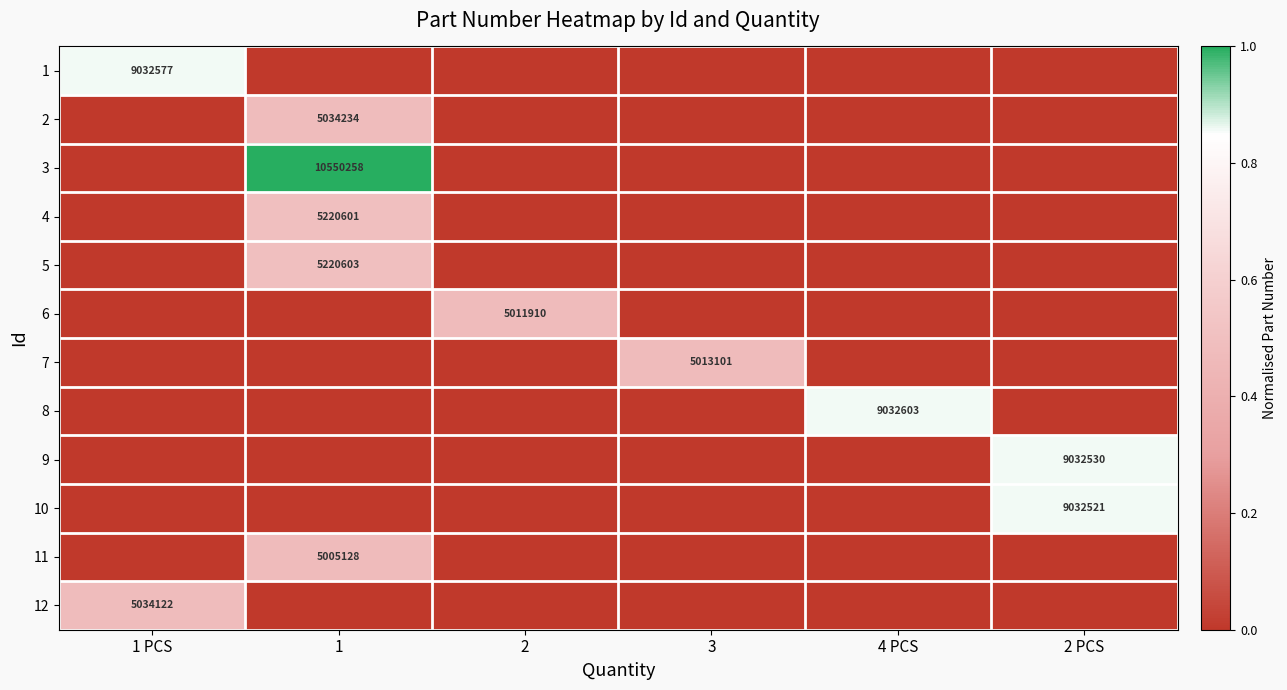

At how many categories does at least one series exceed 0?

6